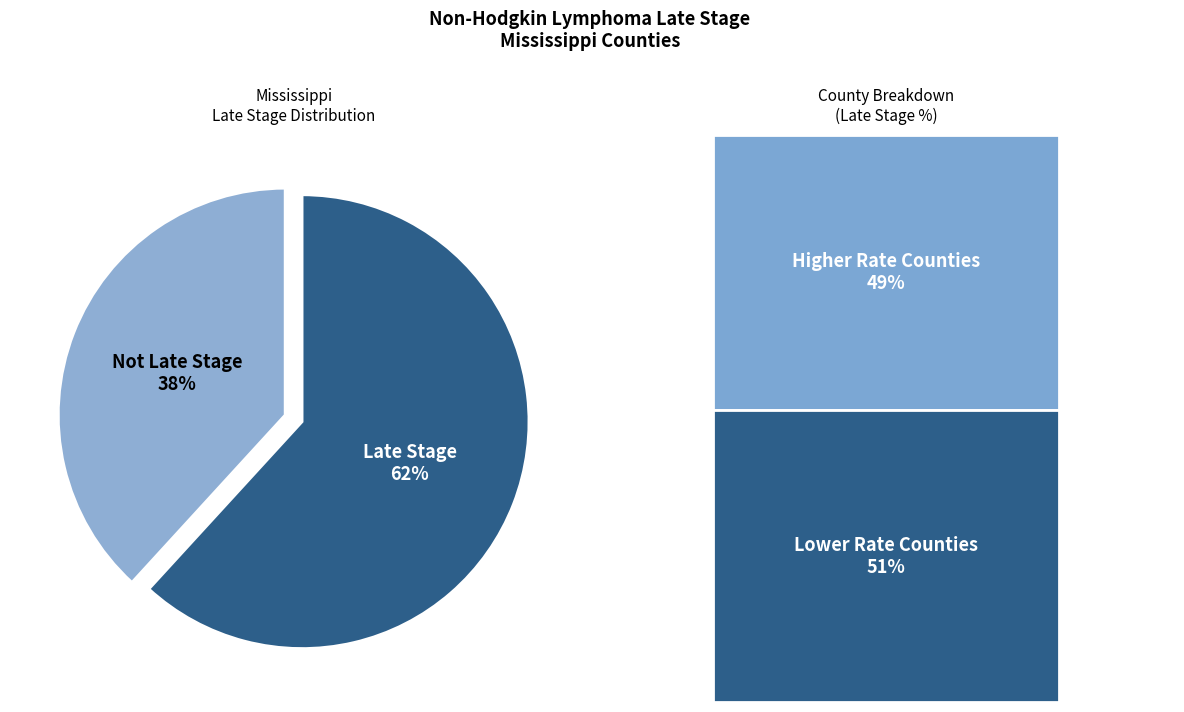

To the nearest percent, what is the difference between the largest and smallest slice percentages?

24%